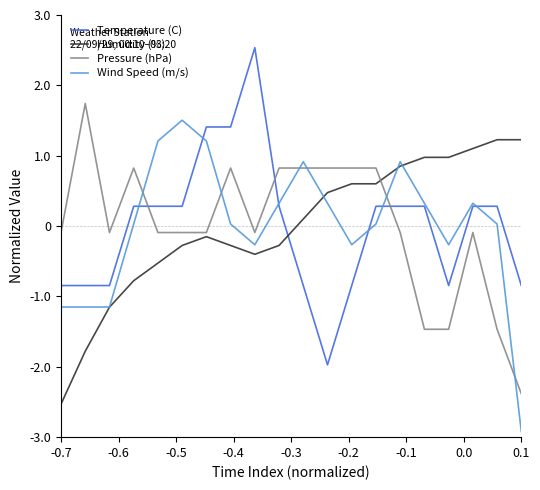

What is the minimum value shown in the chart?

-2.9